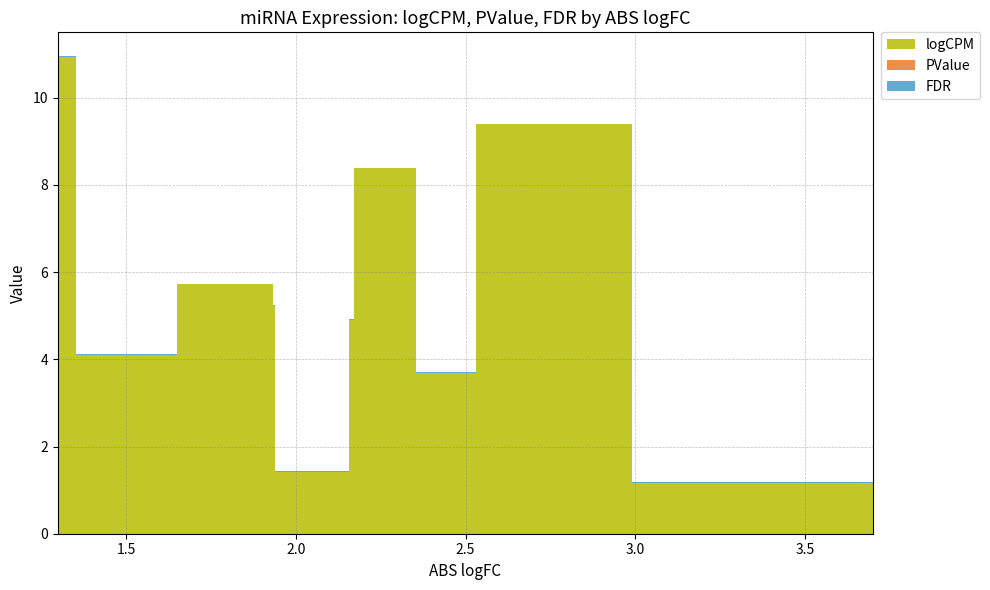

Reading left to right, extract all data points from this chart.

logCPM: 8.3	10.9	4.1	5.7	5.2	2.9	1.4	4.9	8.4	3.7	9.4	1.2
PValue: 0.0	0.0	0.0	0.0	0.0	0.0	0.0	0.0	0.0	0.0	0.0	0.0
FDR: 0.0	0.0	0.0	0.0	0.0	0.0	0.0	0.0	0.0	0.0	0.0	0.0